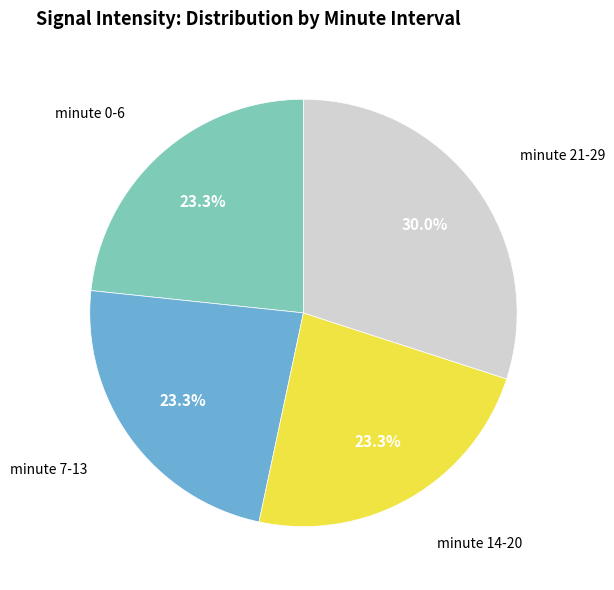

Approximately how many times larger is the value at minute 21-29 compared to minute 14-20?

1.3